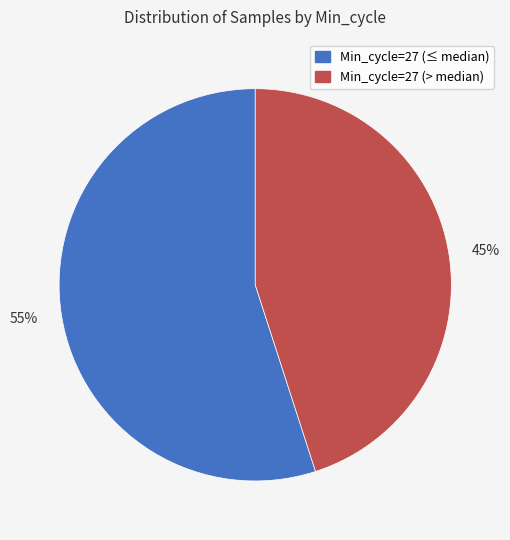

Count the number of slices in the pie.

2